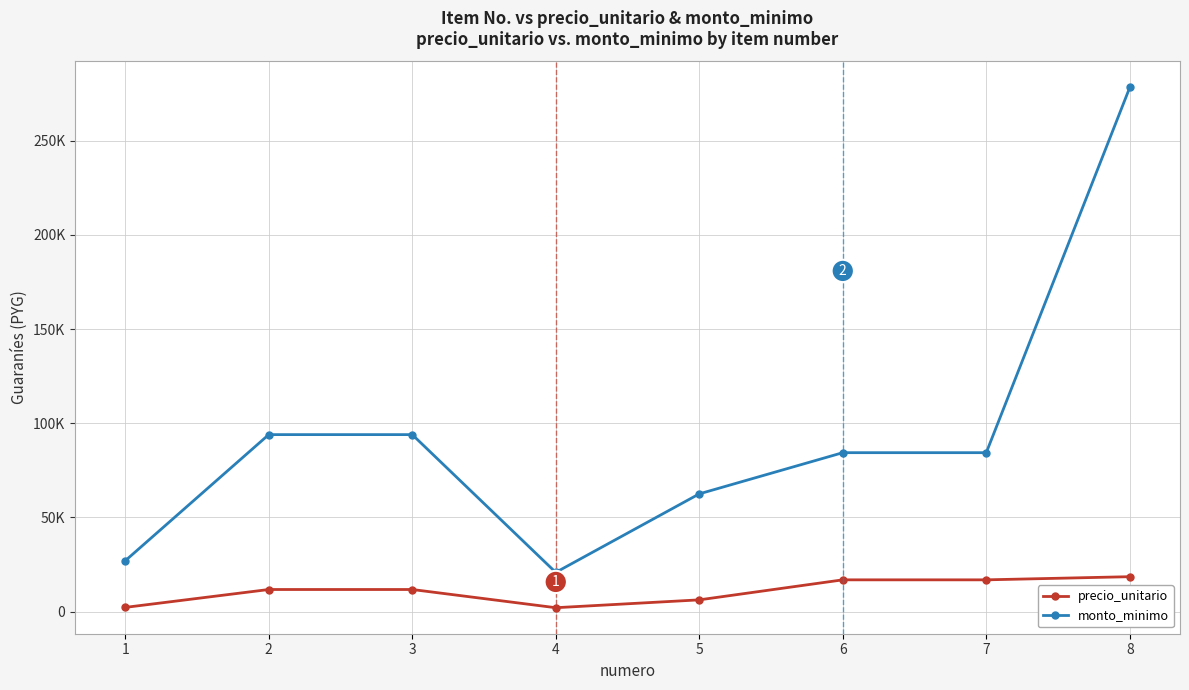

What are all the series names shown in the legend?

precio_unitario, monto_minimo